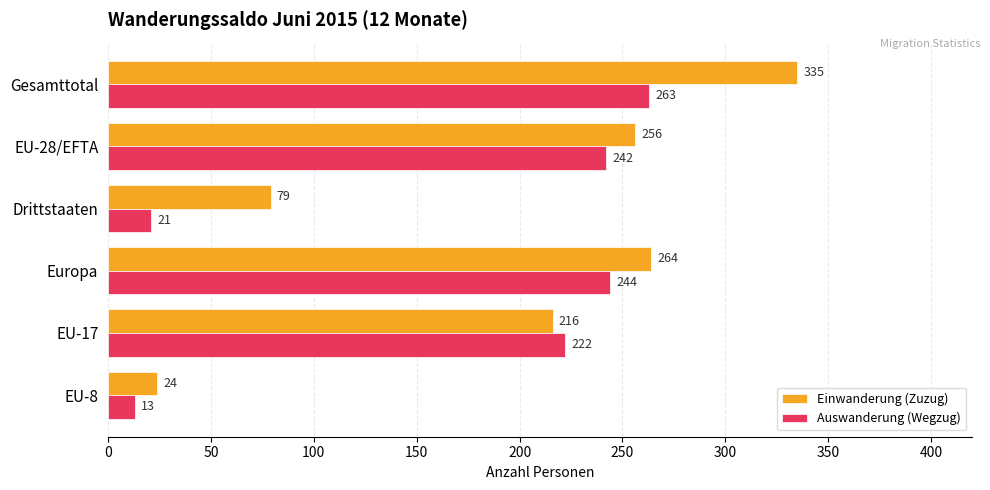

What is the difference between the maximum and minimum values in the Einwanderung (Zuzug) series?

311